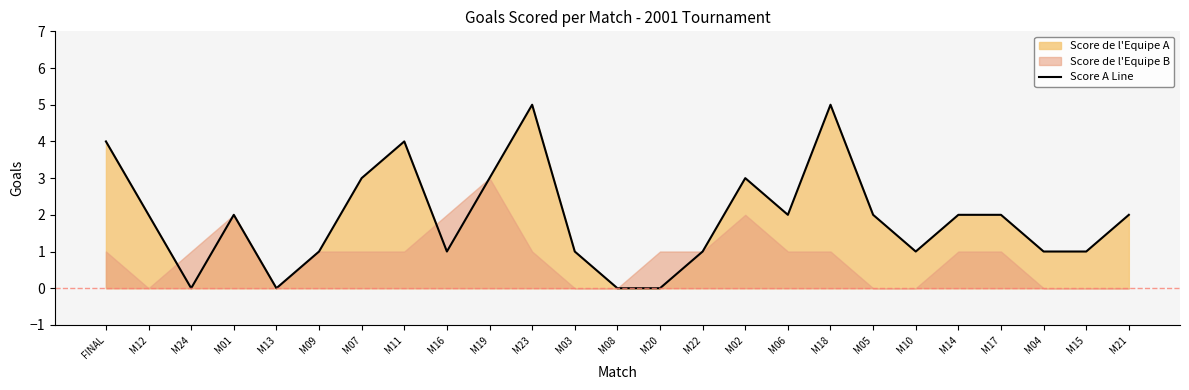

Where does the data first go above 2?

FINAL